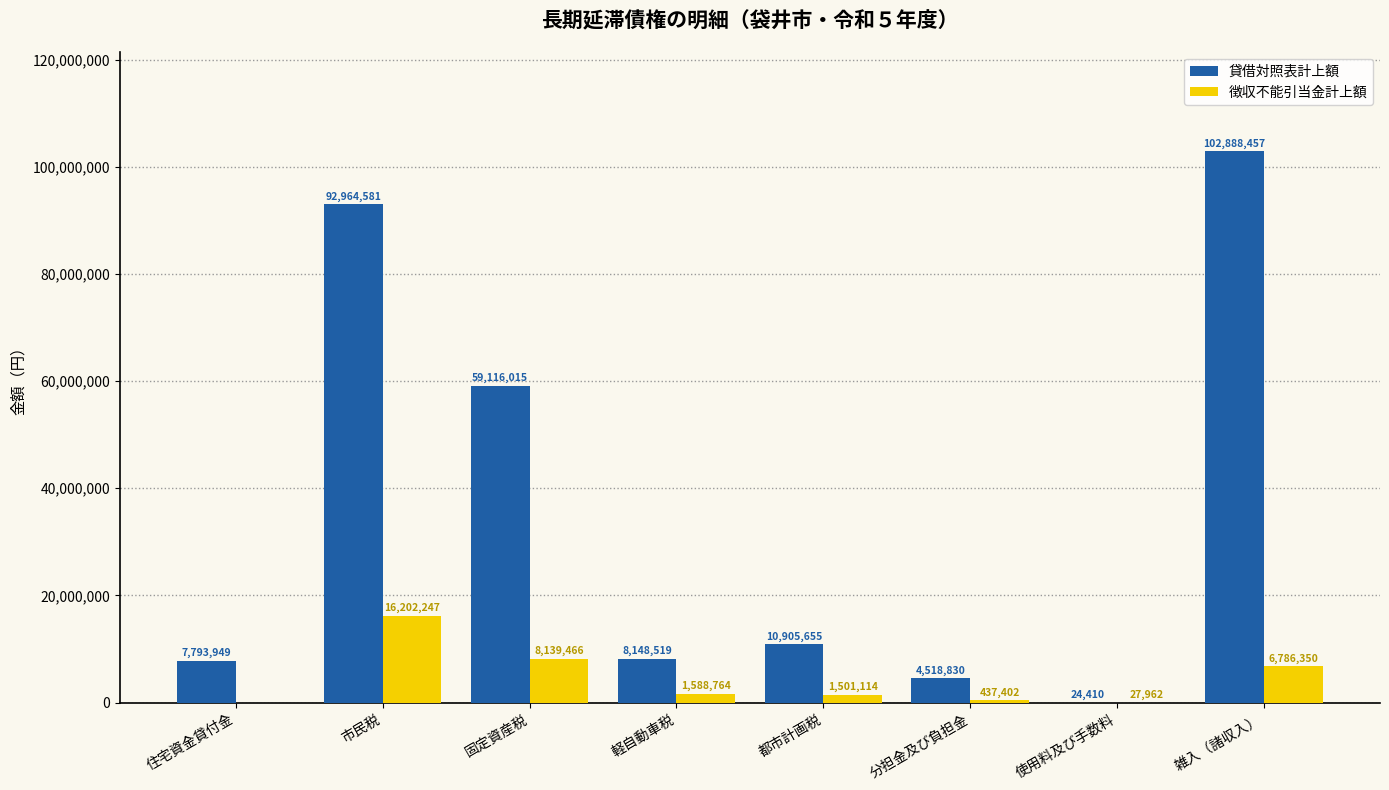

Is it true that 徴収不能引当金計上額 equals 12809031 at 固定資産税?

False